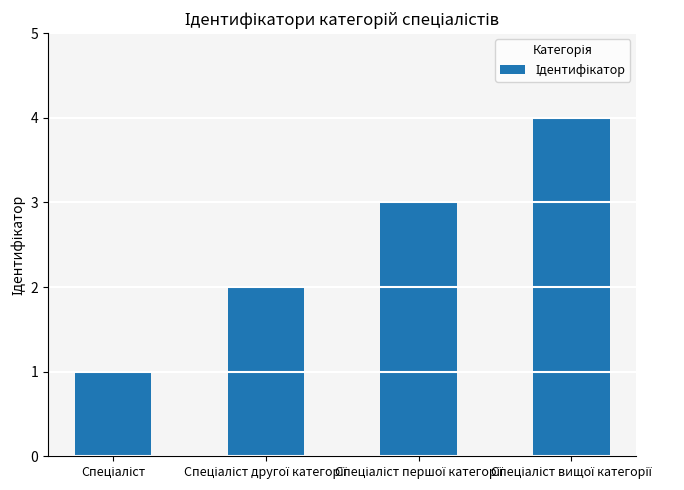

What is the greatest value displayed?

4